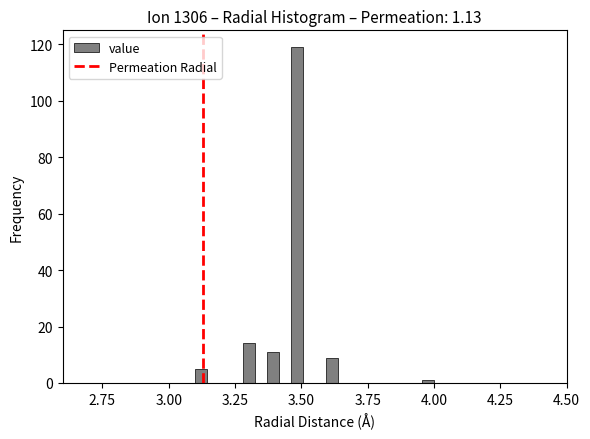

Around what value on the x-axis is the tallest bar? Give the approximate position of its centre, as read against the axis.

3.50